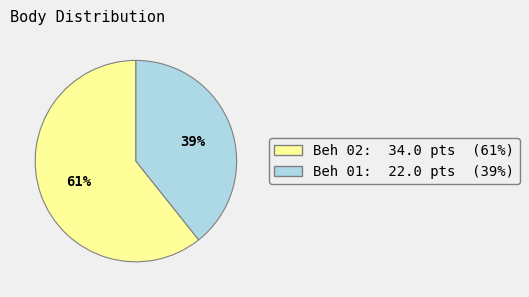

To the nearest percent, what is the average slice percentage?

50%